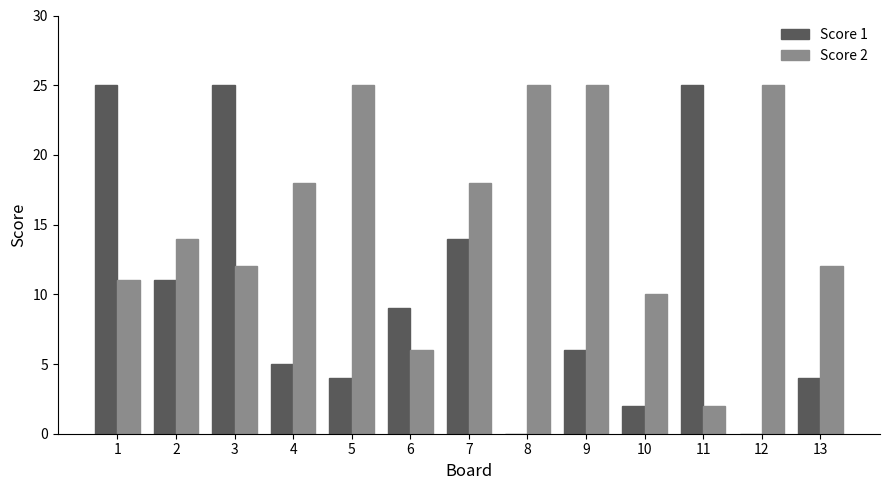

How many series are shown in this chart?

2